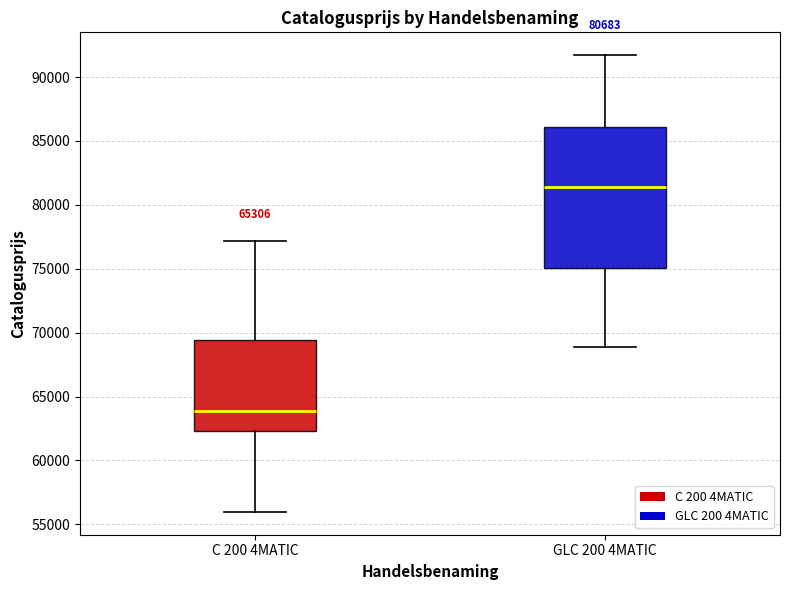

Comparing the boxes themselves (not the whiskers), which one is the tallest?

GLC 200 4MATIC